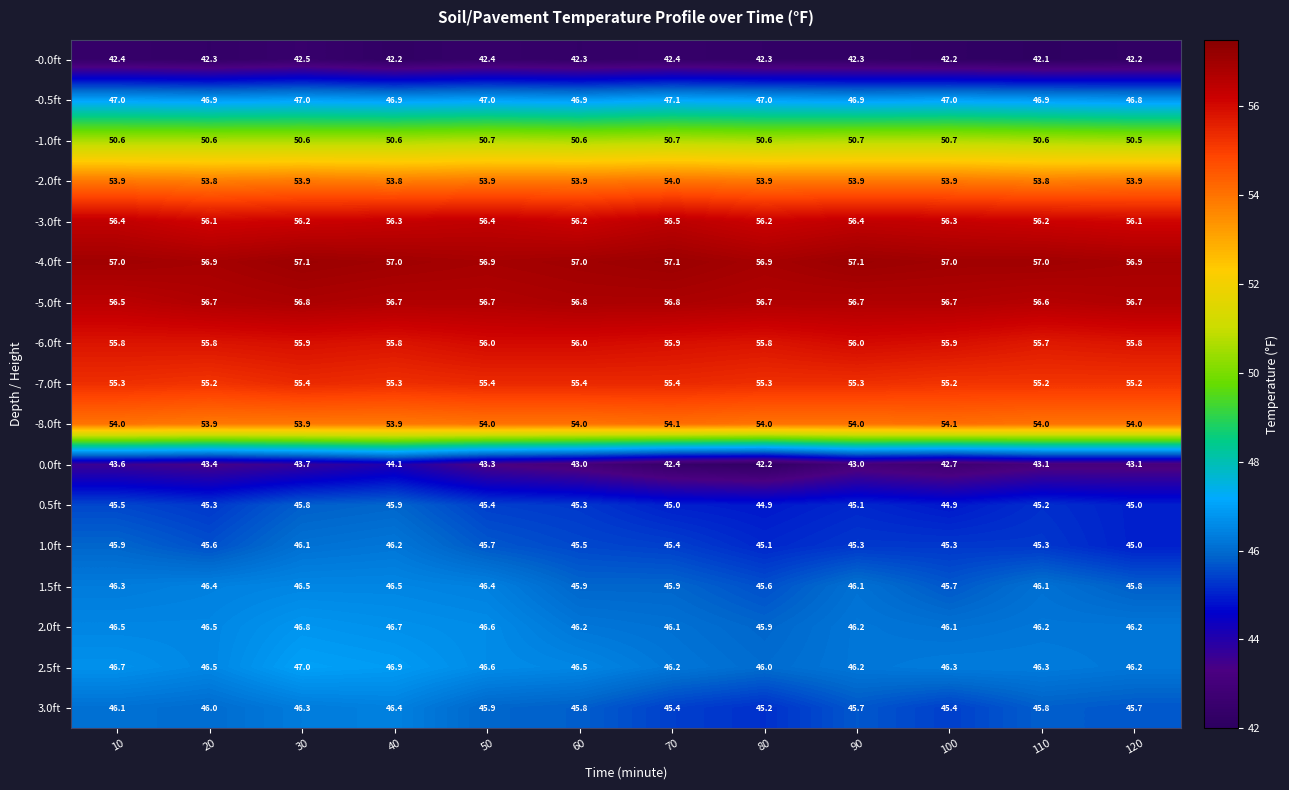

Is it true that 0.5ft equals 80.6 at 60?

False